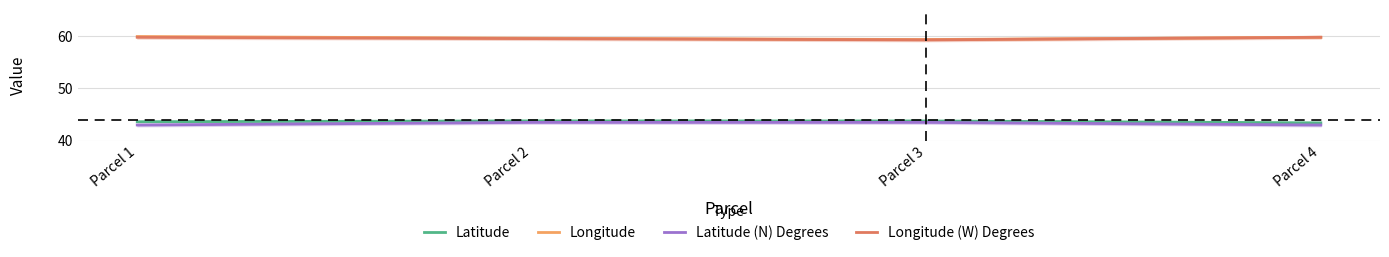

Which series has the widest spread of values?

Longitude